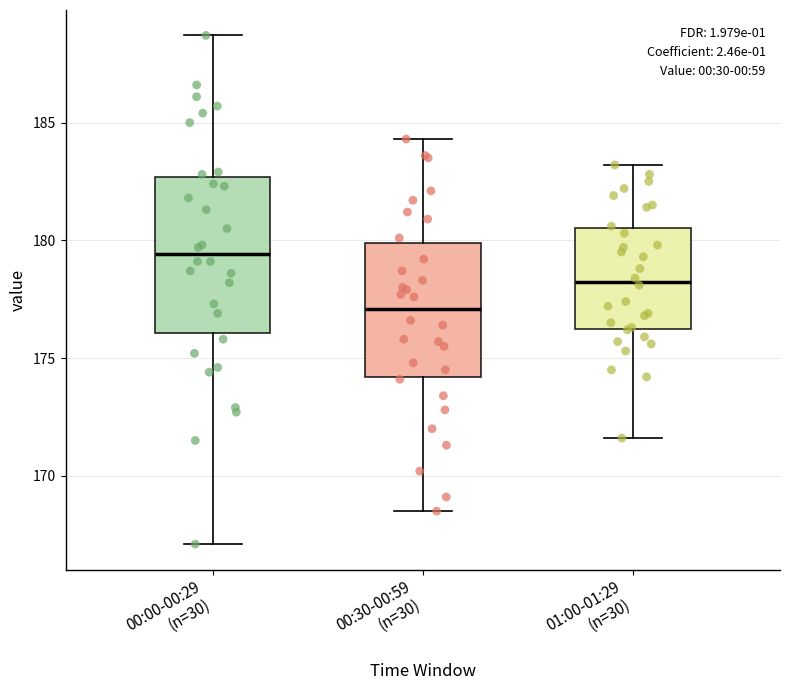

Comparing the boxes themselves (not the whiskers), which one is the tallest?

00:00-00:29 (n=30)